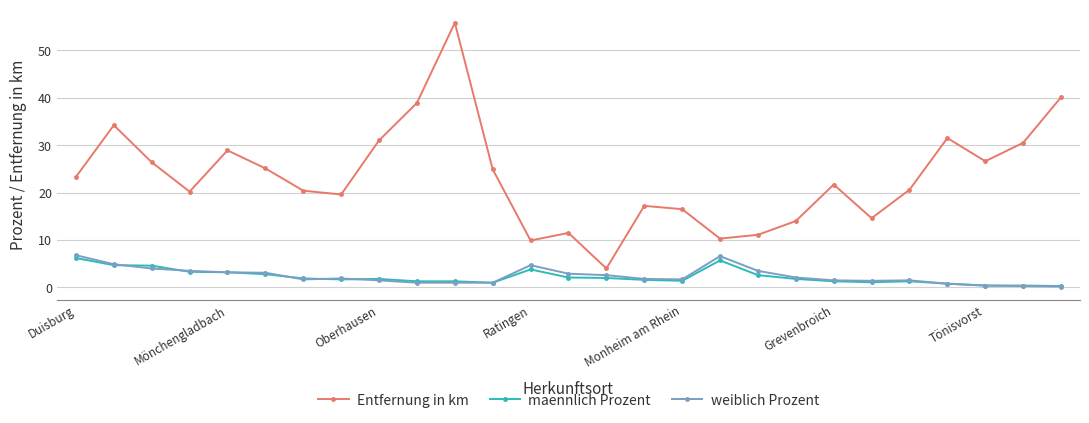

Which series has the widest spread of values?

Entfernung in km